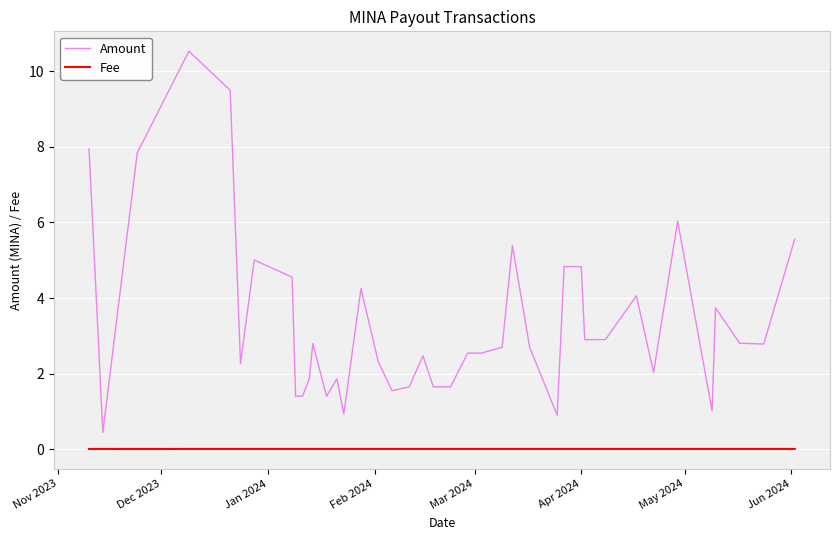

True or false: Amount and Fee intersect in this chart.

False